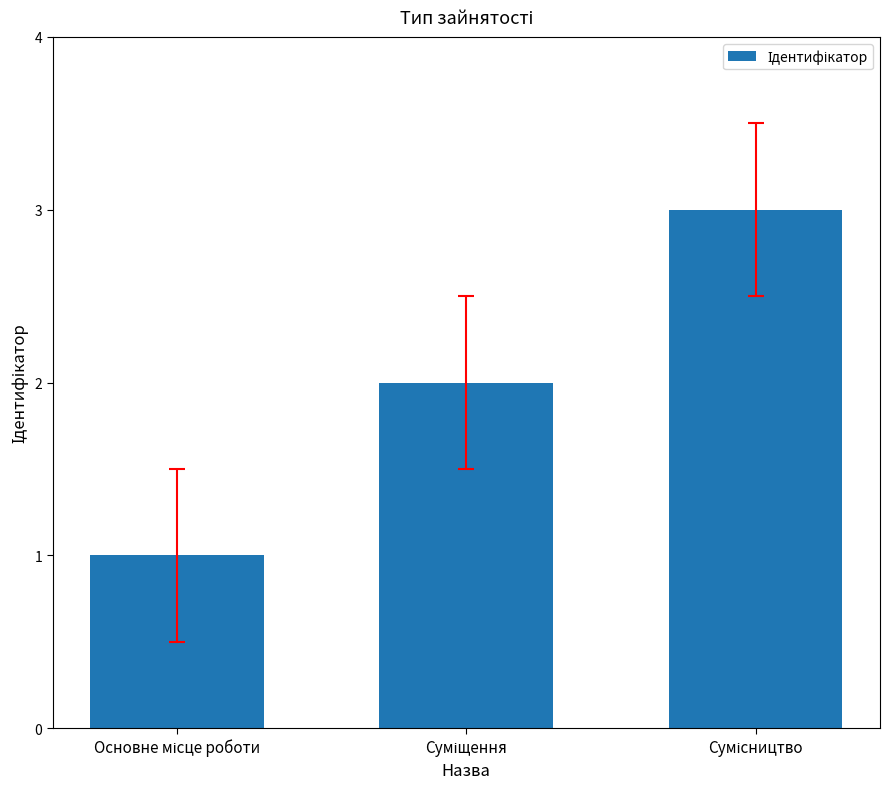

Are the bars horizontal?

No